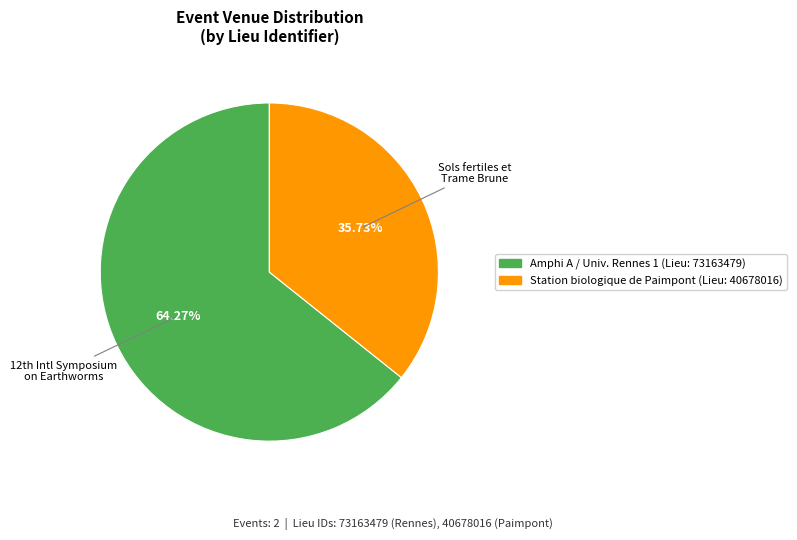

Does any single category account for the majority?

Yes